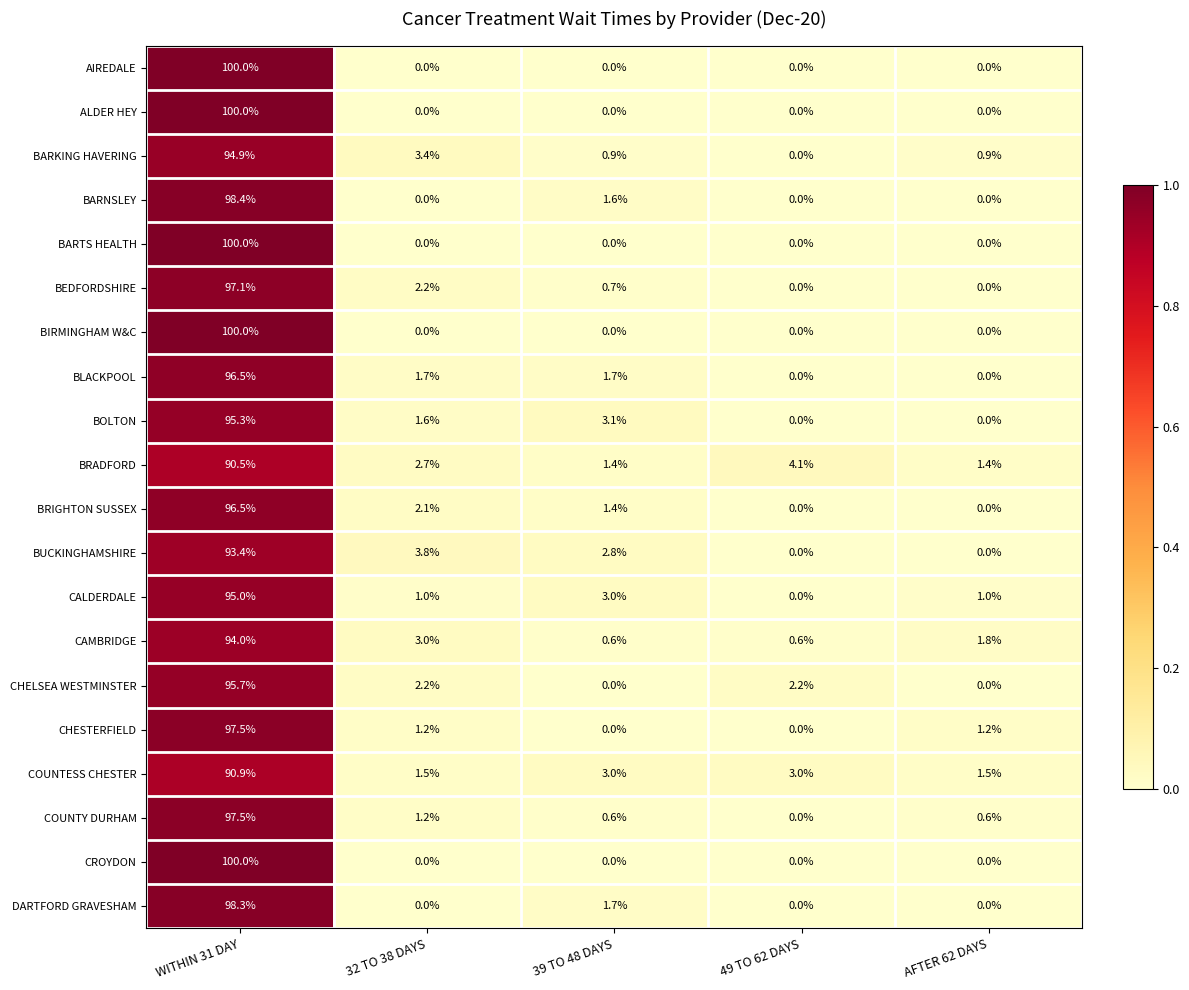

What is the total value across all series at 39 TO 48 DAYS?

22.5